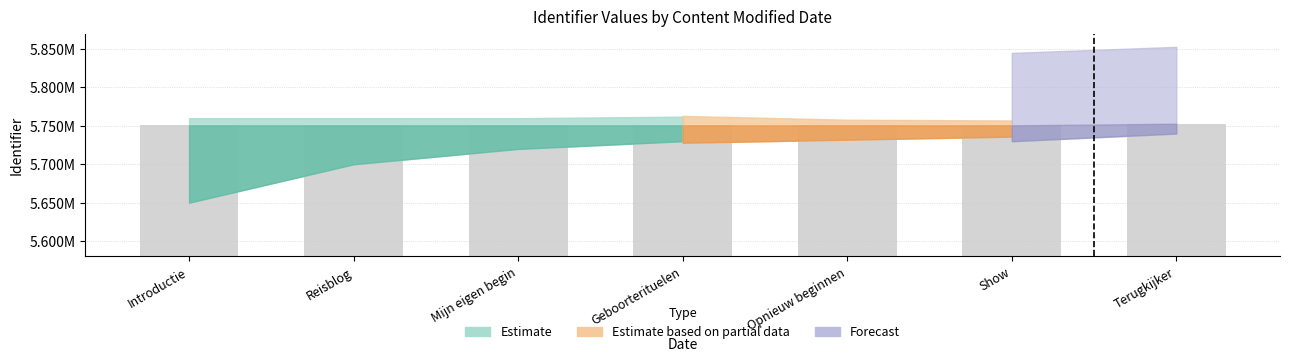

Does the chart contain any negative values?

No